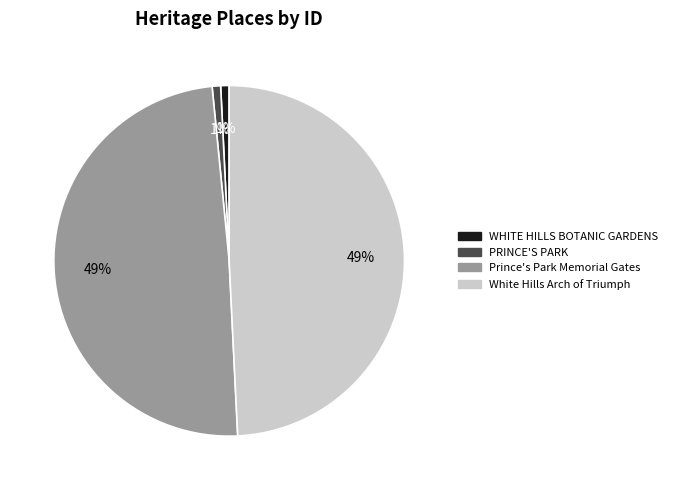

Is WHITE HILLS BOTANIC GARDENS the majority of the pie?

No